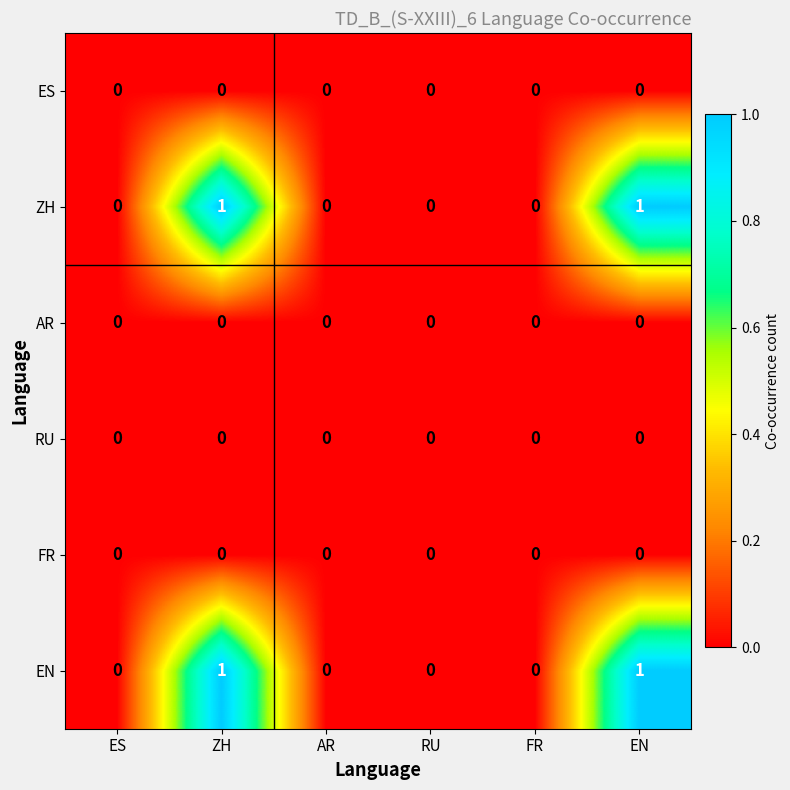

Is it true that ZH equals 1 at EN?

True